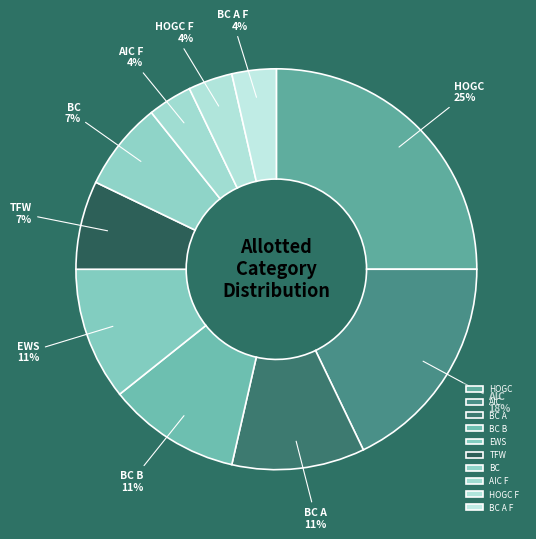

Is BC B the majority of the pie?

No